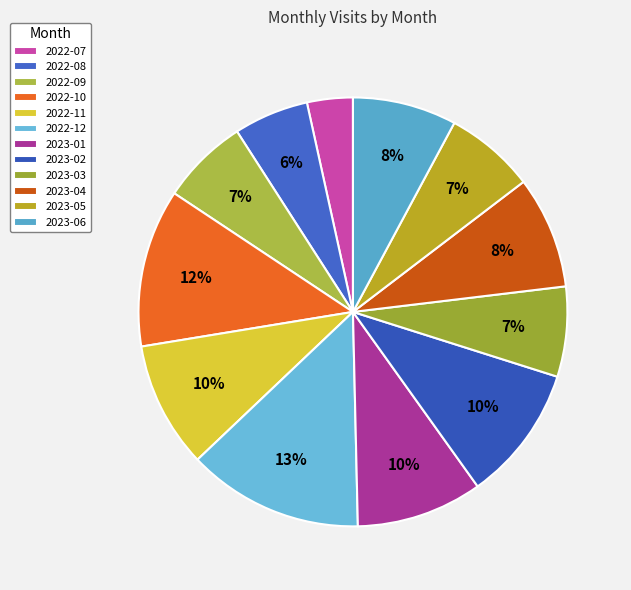

Count the number of slices in the pie.

12